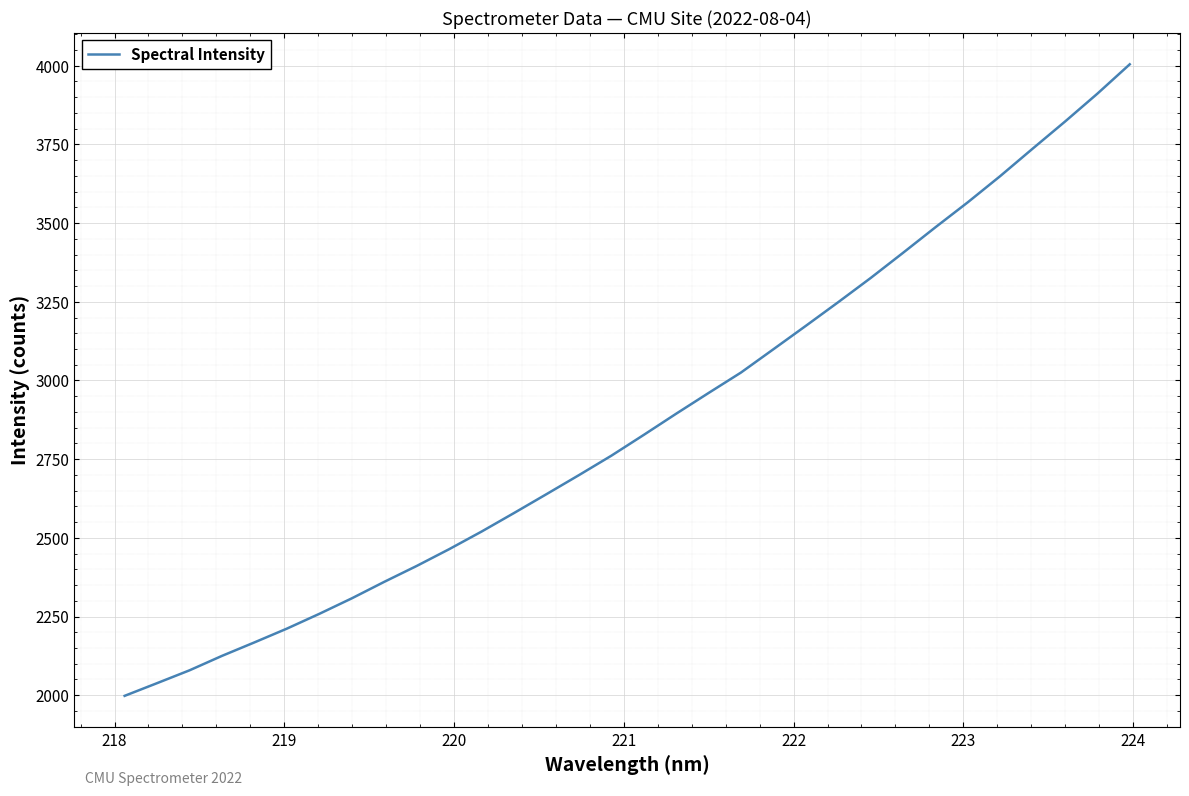

What is the difference between the maximum and minimum values?

2006.6